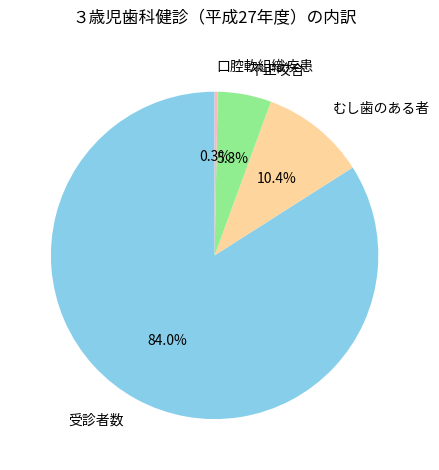

Which slice is the largest?

受診者数